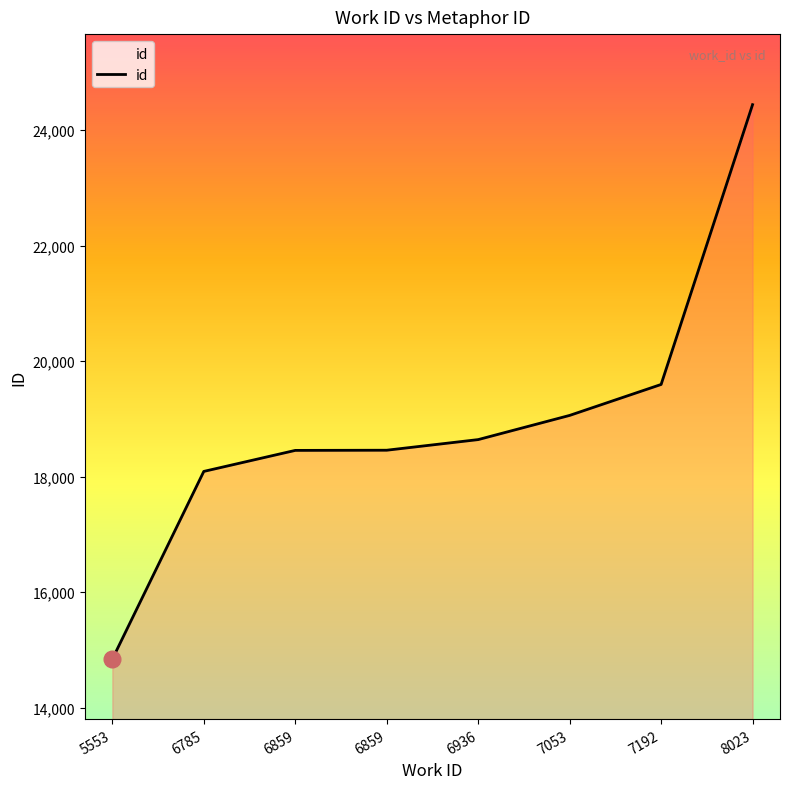

Which category has the lowest value across all series?

5553